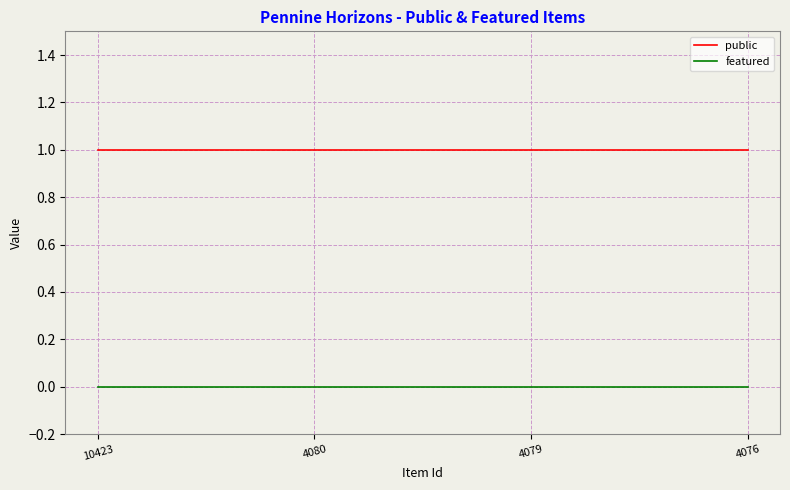

Reading left to right, extract all data points from this chart.

public: 1	1	1	1
featured: 0	0	0	0